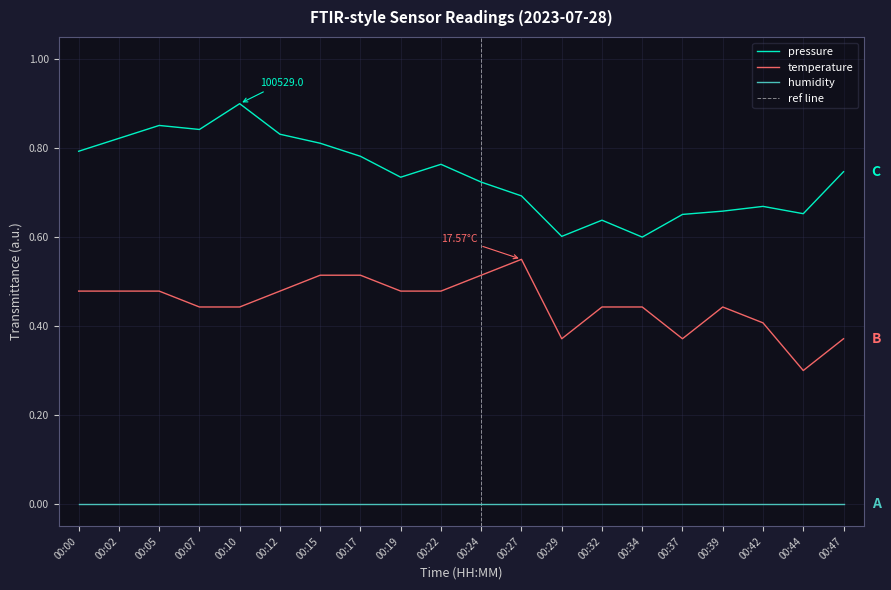

What is the value of the temperature point at the 2nd from the left?

0.5